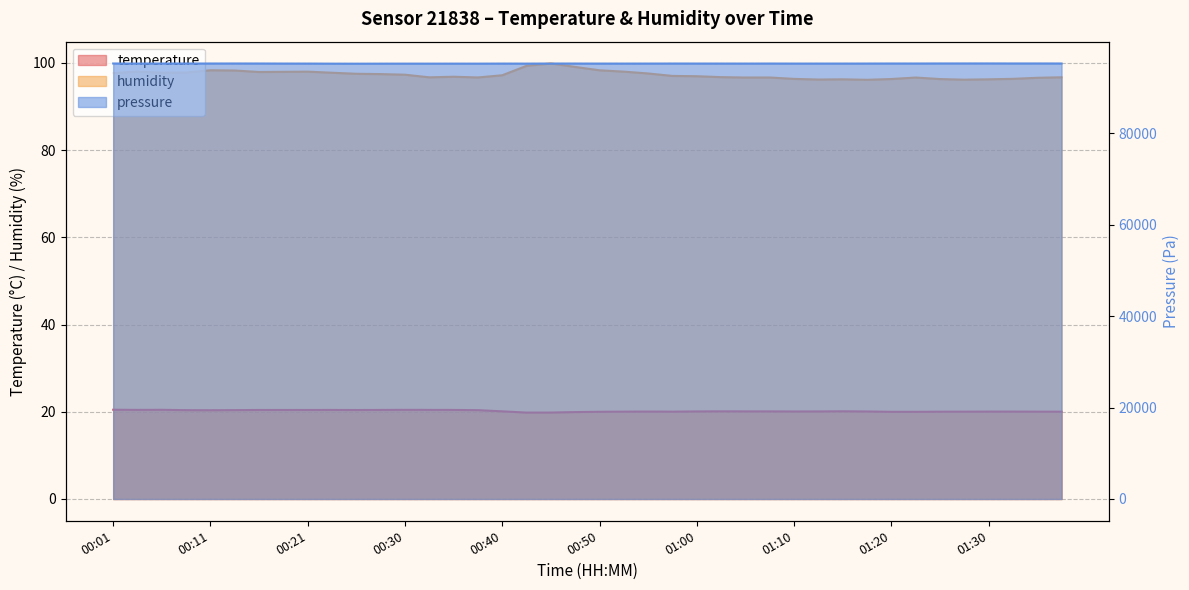

At which category does temperature reach its first local valley?

00:03